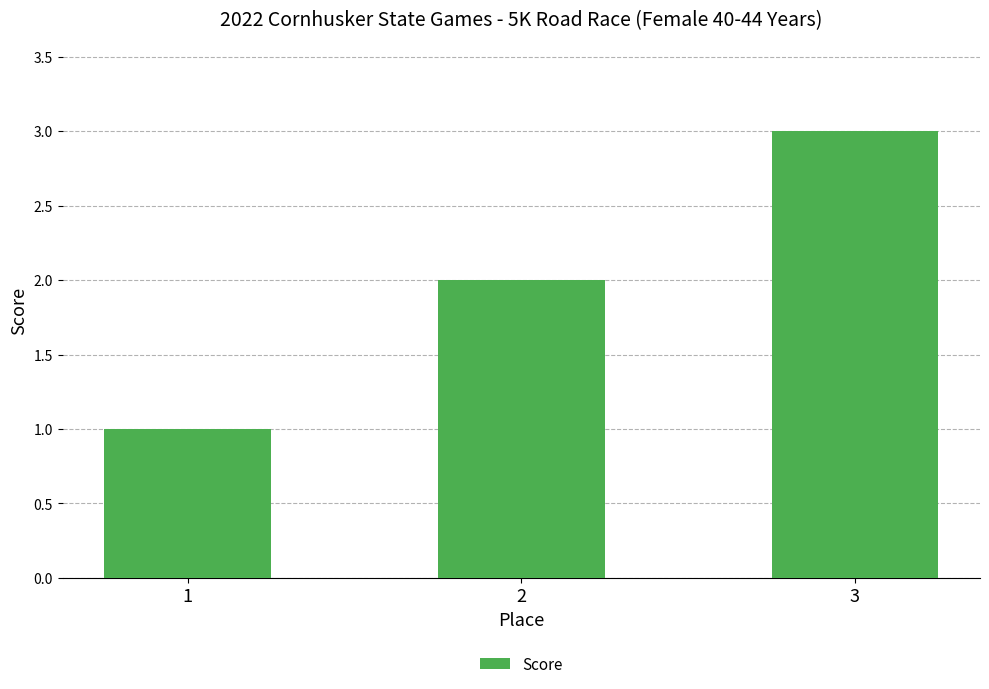

What is the greatest value displayed?

3